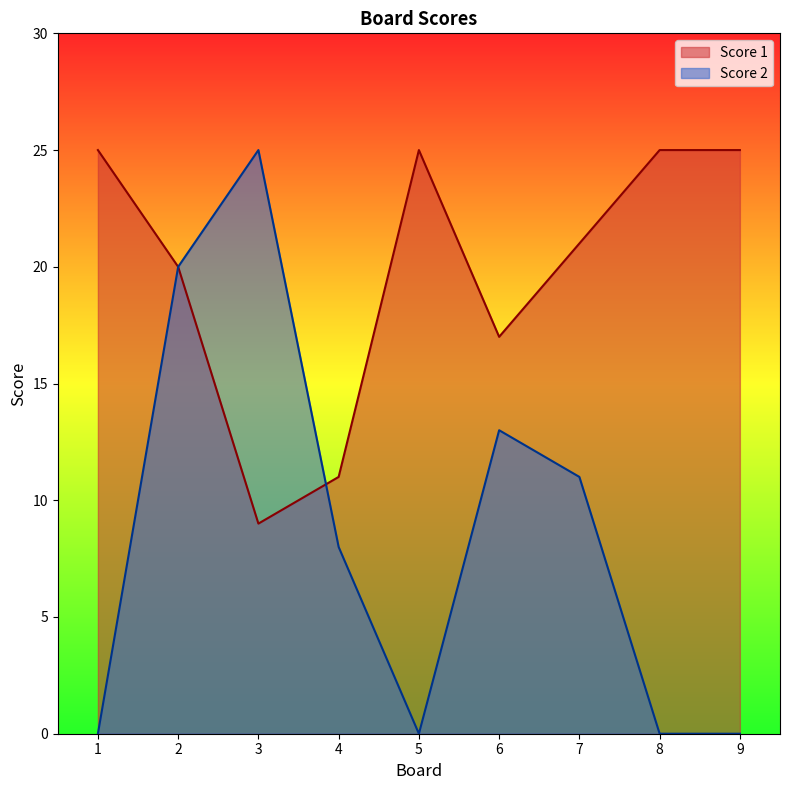

At which category does the chart reach its peak across all series?

1